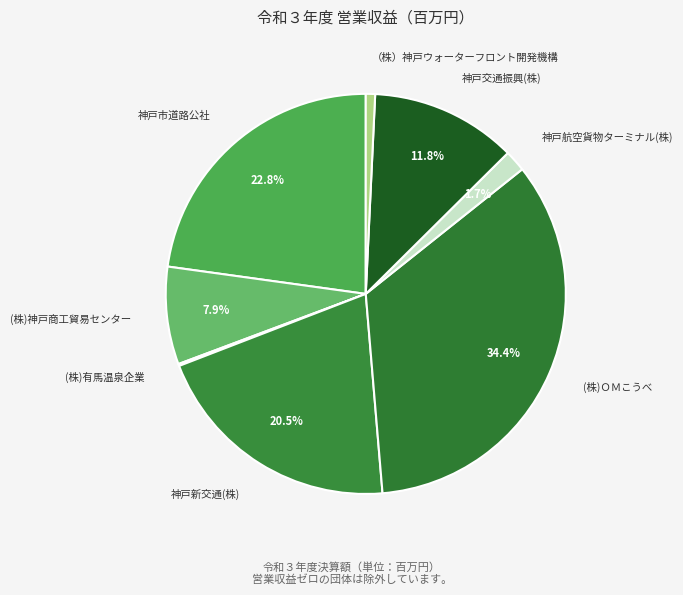

Is the sum of (株)ＯＭこうべ and （株）神戸ウォーターフロント開発機構 greater than half?

No